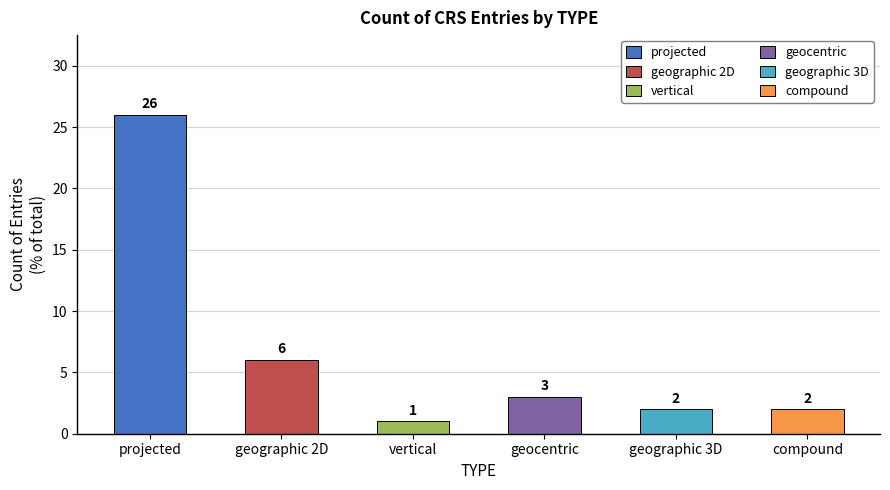

What is the change in value from projected to geographic 2D?

-20